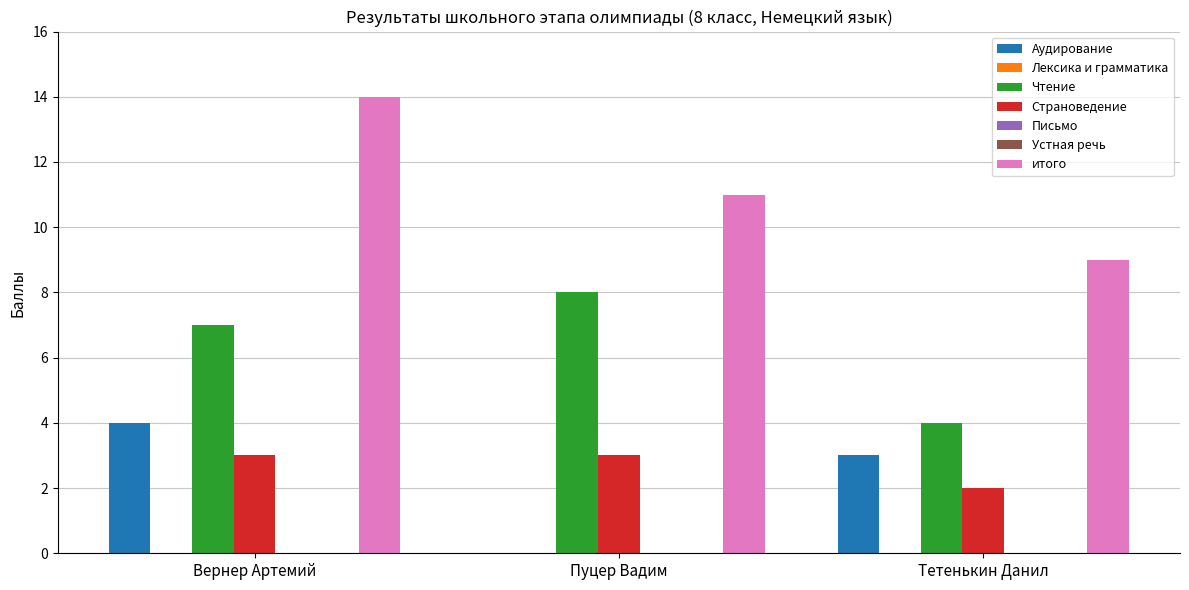

Where does the Чтение series first go above 7?

Пуцер Вадим